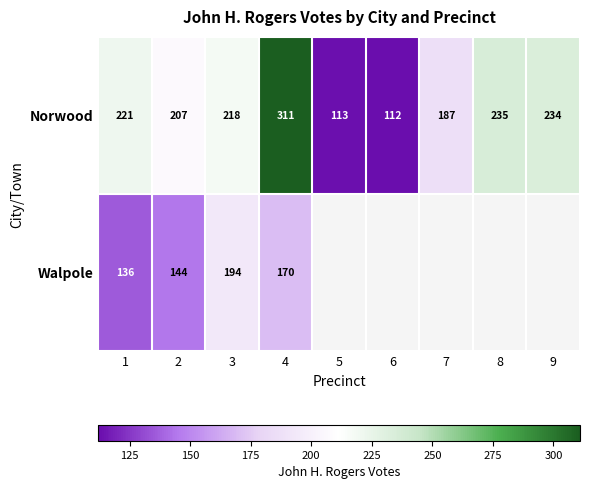

What is the minimum value for Norwood?

112